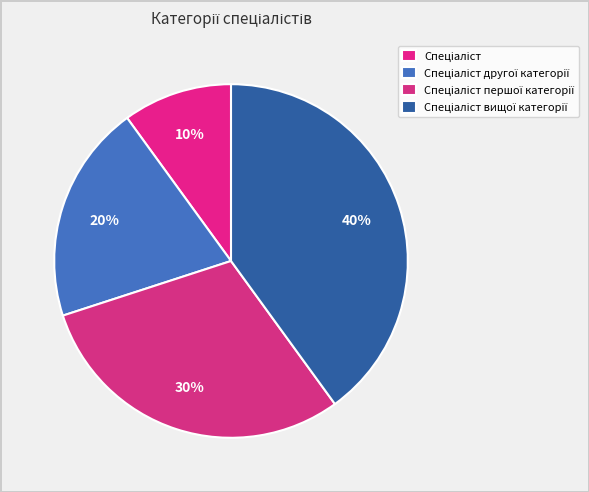

Is the sum of Спеціаліст and Спеціаліст першої категорії greater than half?

No